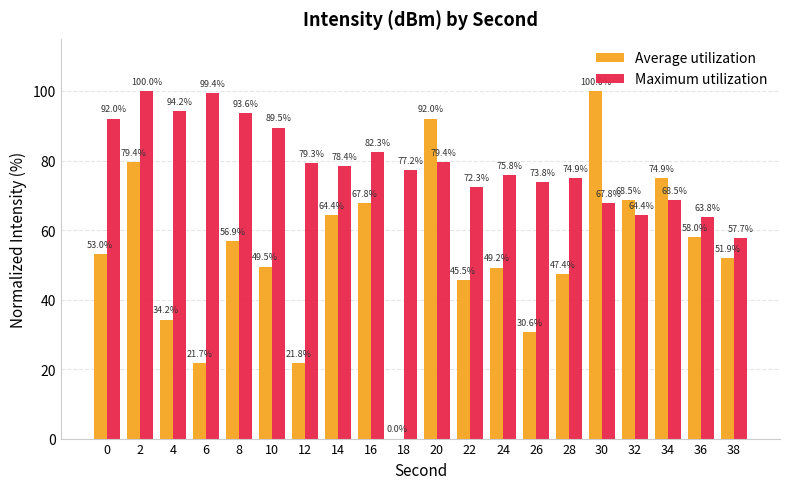

Which series has the largest total across all categories?

Maximum utilization